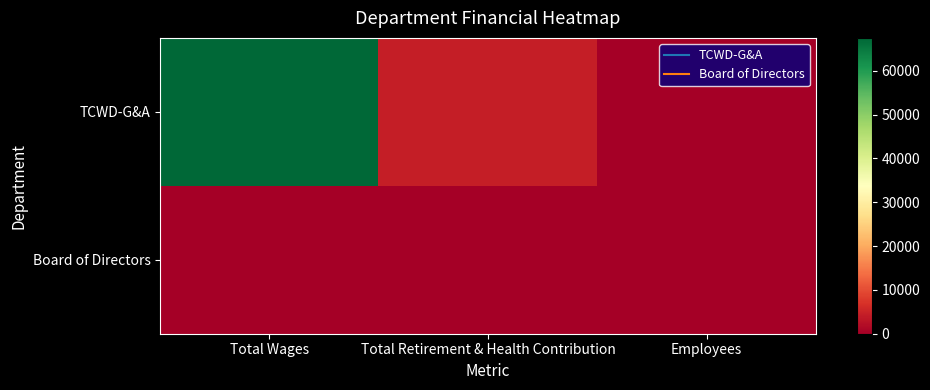

Reading right to left, list all the values displayed in this chart.

TCWD-G&A: Employees=1	Total Retirement & Health Contribution=4342	Total Wages=67500
Board of Directors: Employees=6	Total Retirement & Health Contribution=0	Total Wages=0